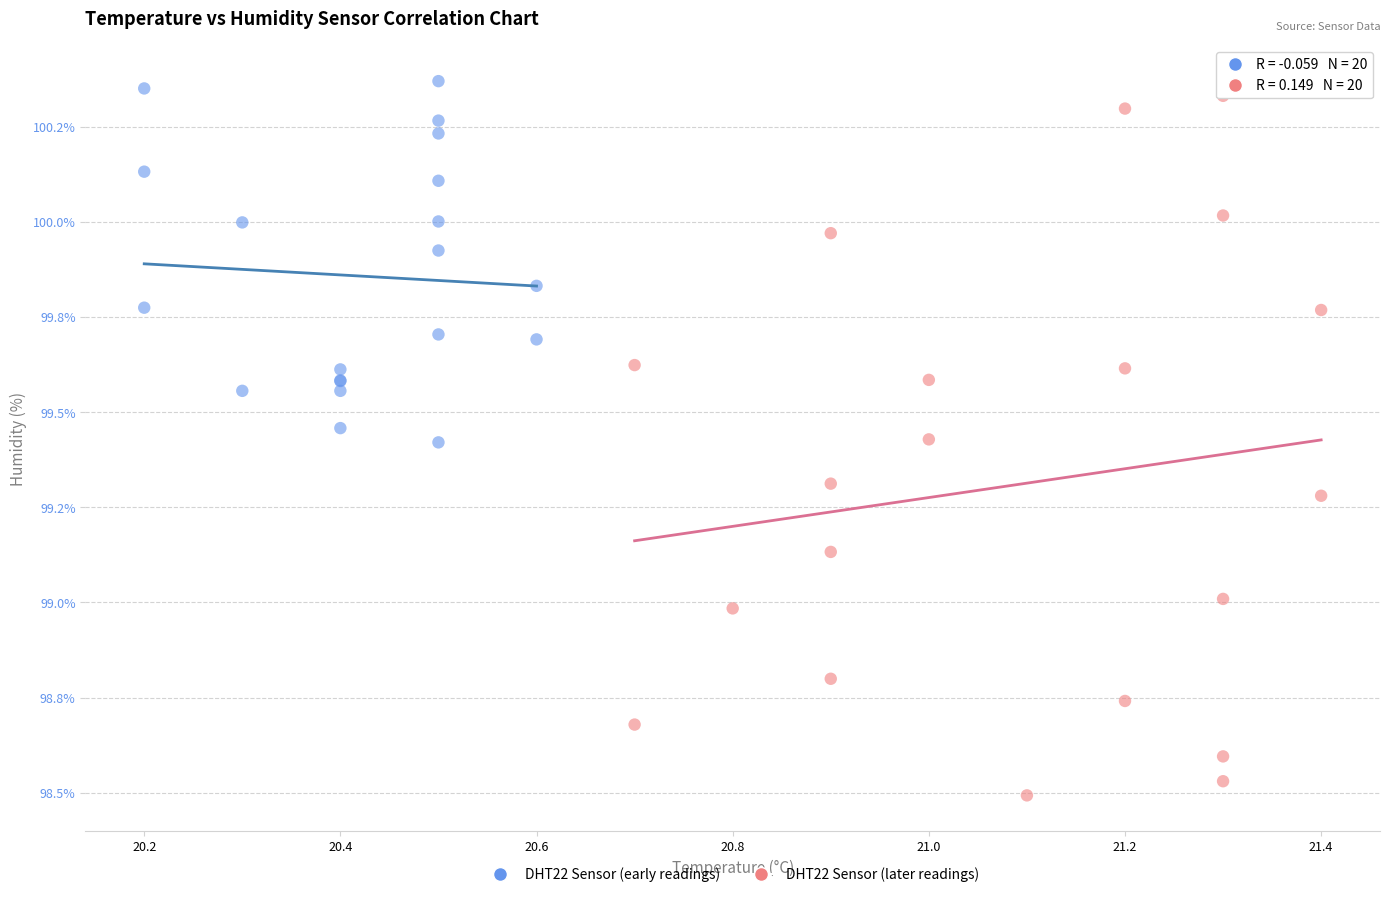

Which series contains the highest Y value?

DHT22 Sensor (early readings)